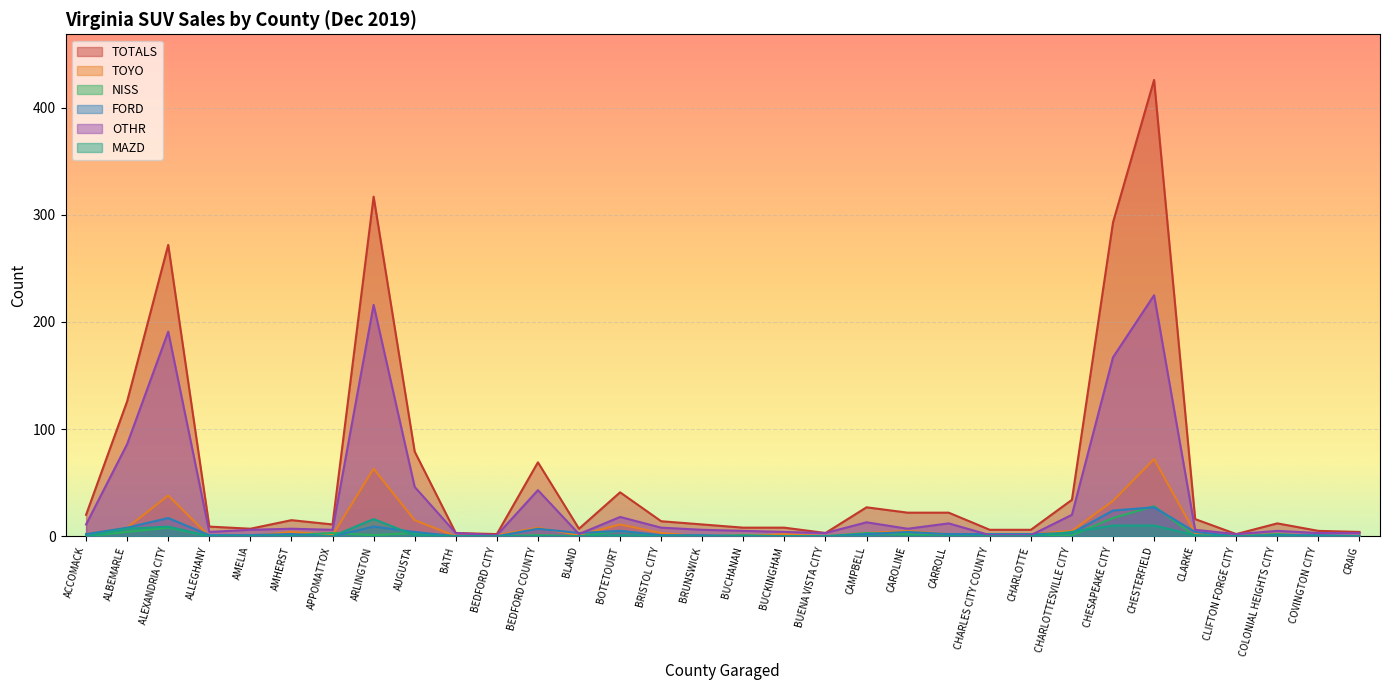

True or false: FORD and TOTALS intersect in this chart.

False